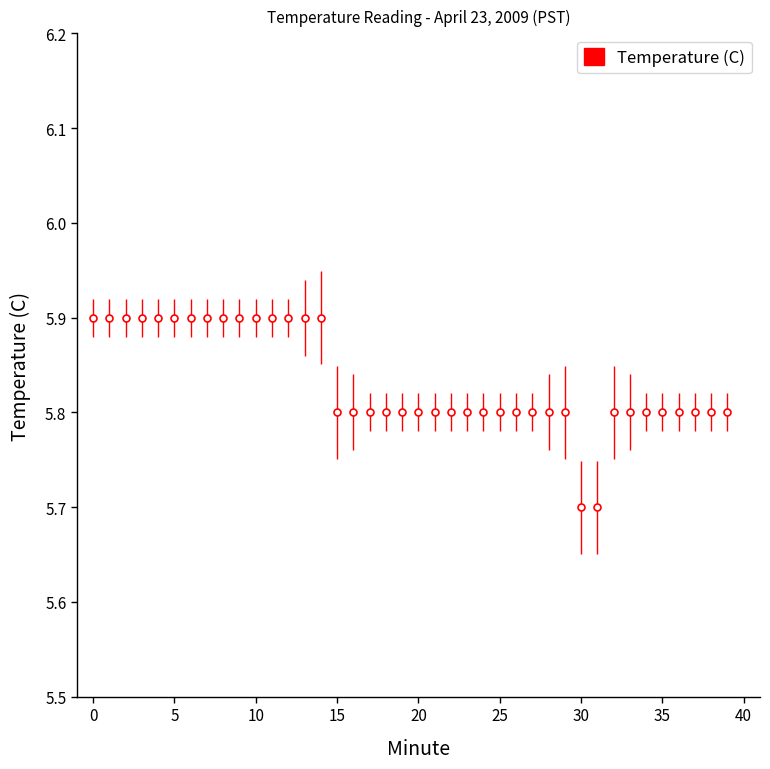

How many values are between 5 and 6?

40